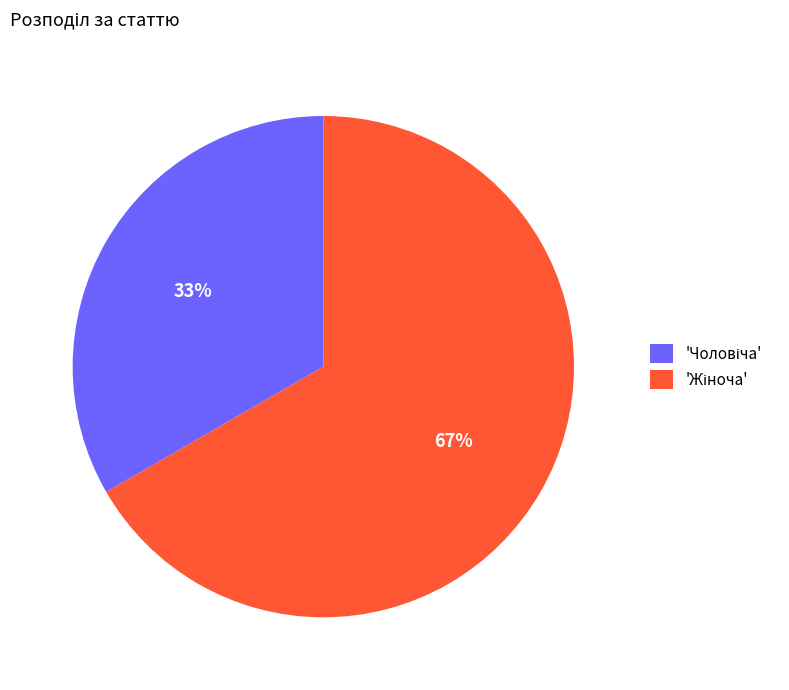

To the nearest percent, what is the average slice percentage?

50%